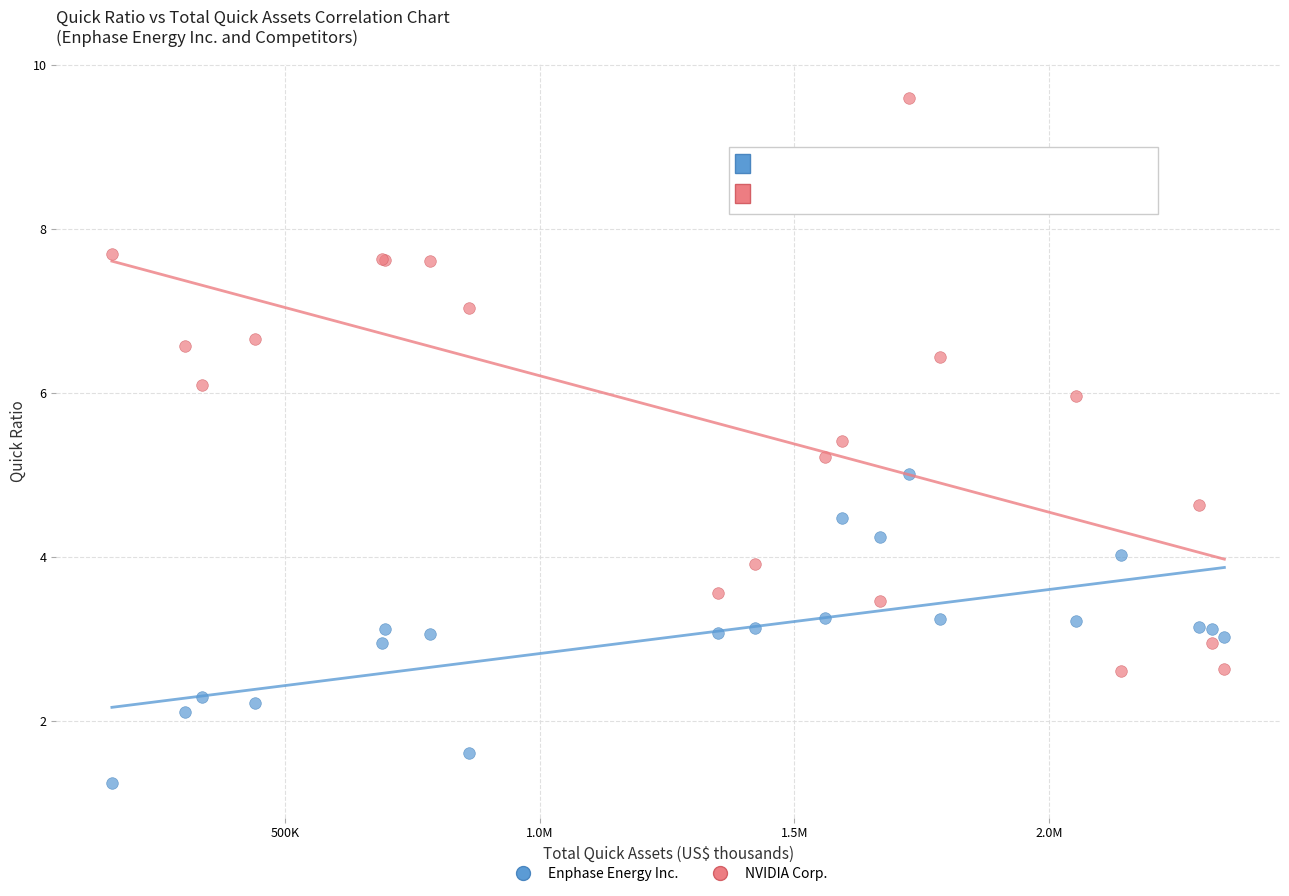

Which series has the widest spread of Y values?

NVIDIA Corp.